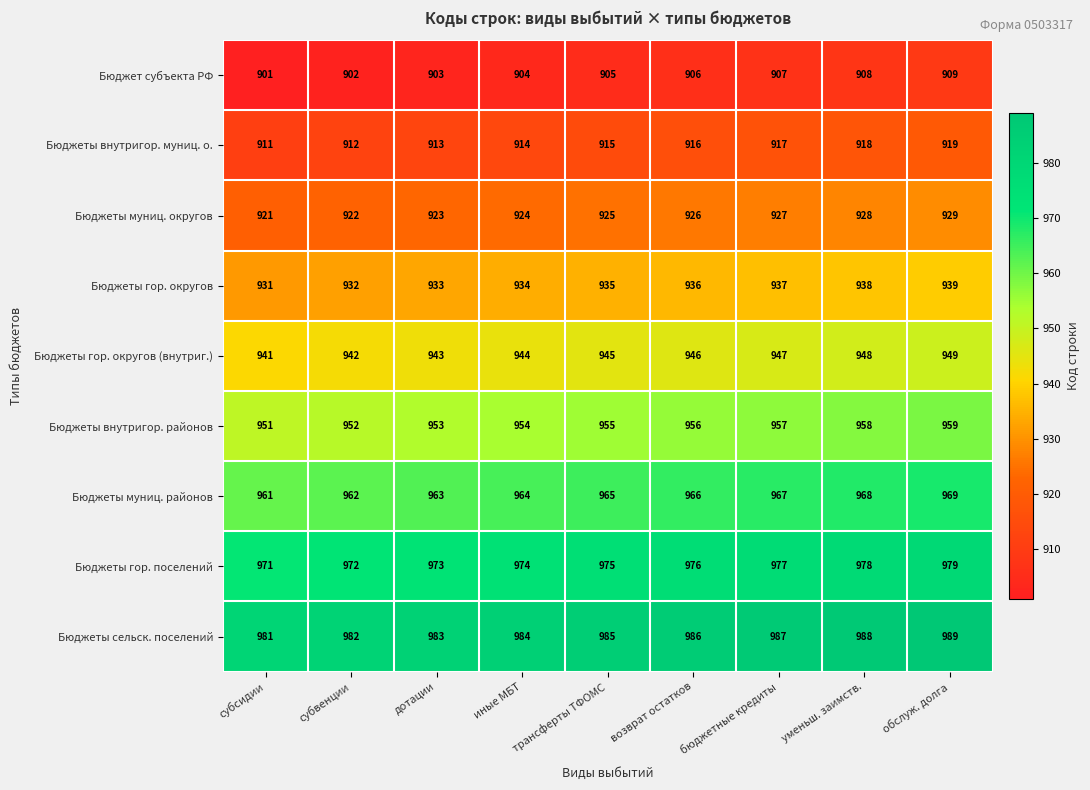

How many Бюджеты гор. округов (внутриг.) values are between 943 and 947?

5